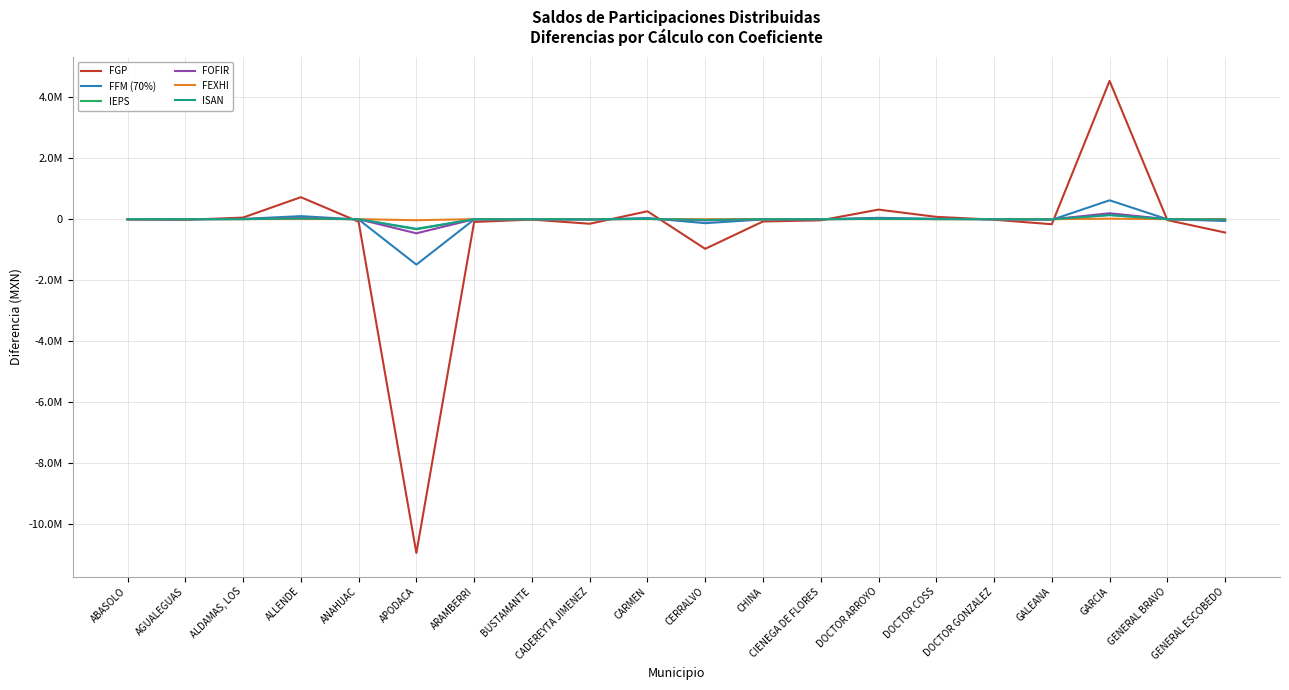

Which category has the highest value across all series?

GARCIA